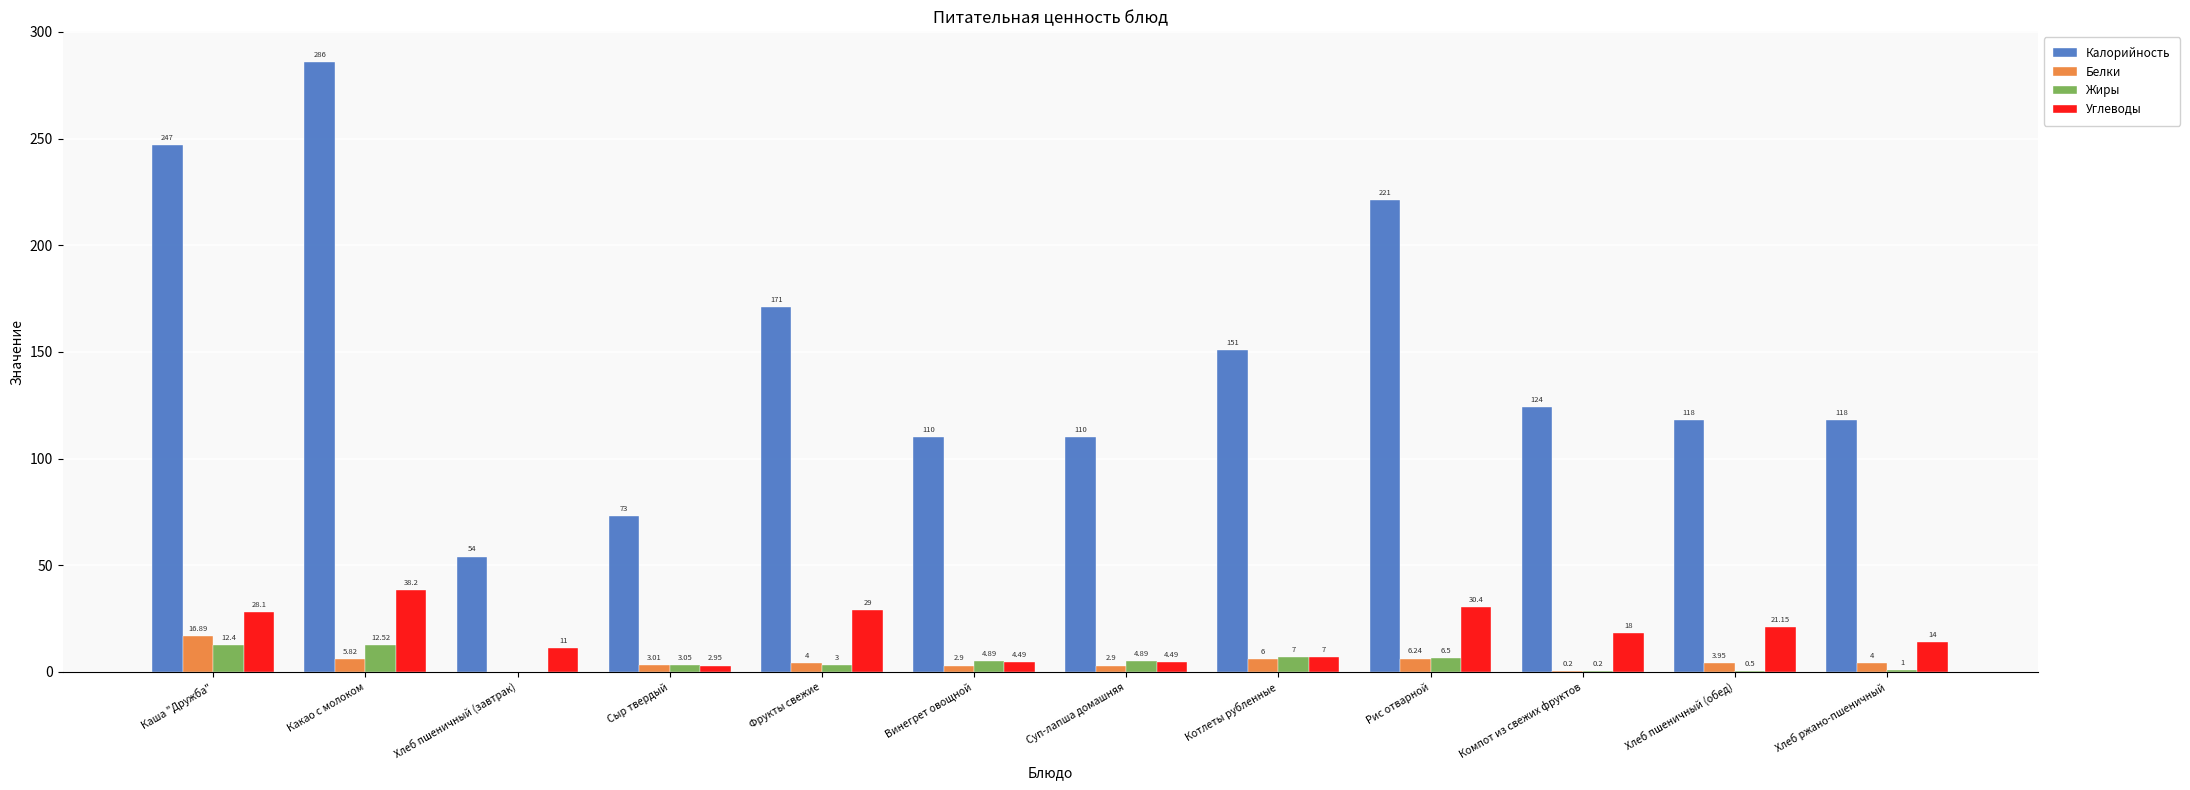

What is the sum of all Белки values?

55.9